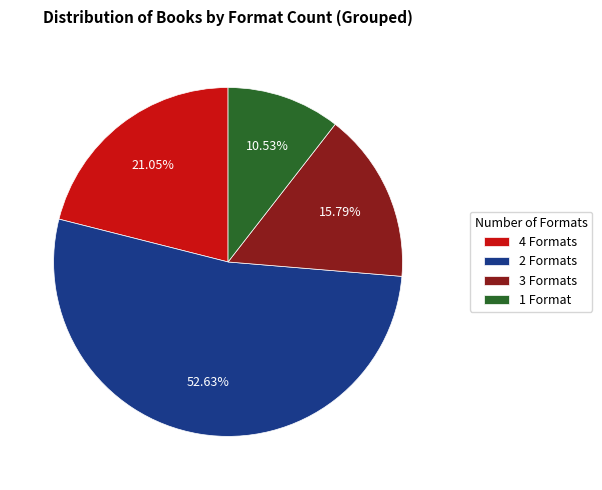

Does 2 Formats account for over 50% of the chart?

Yes